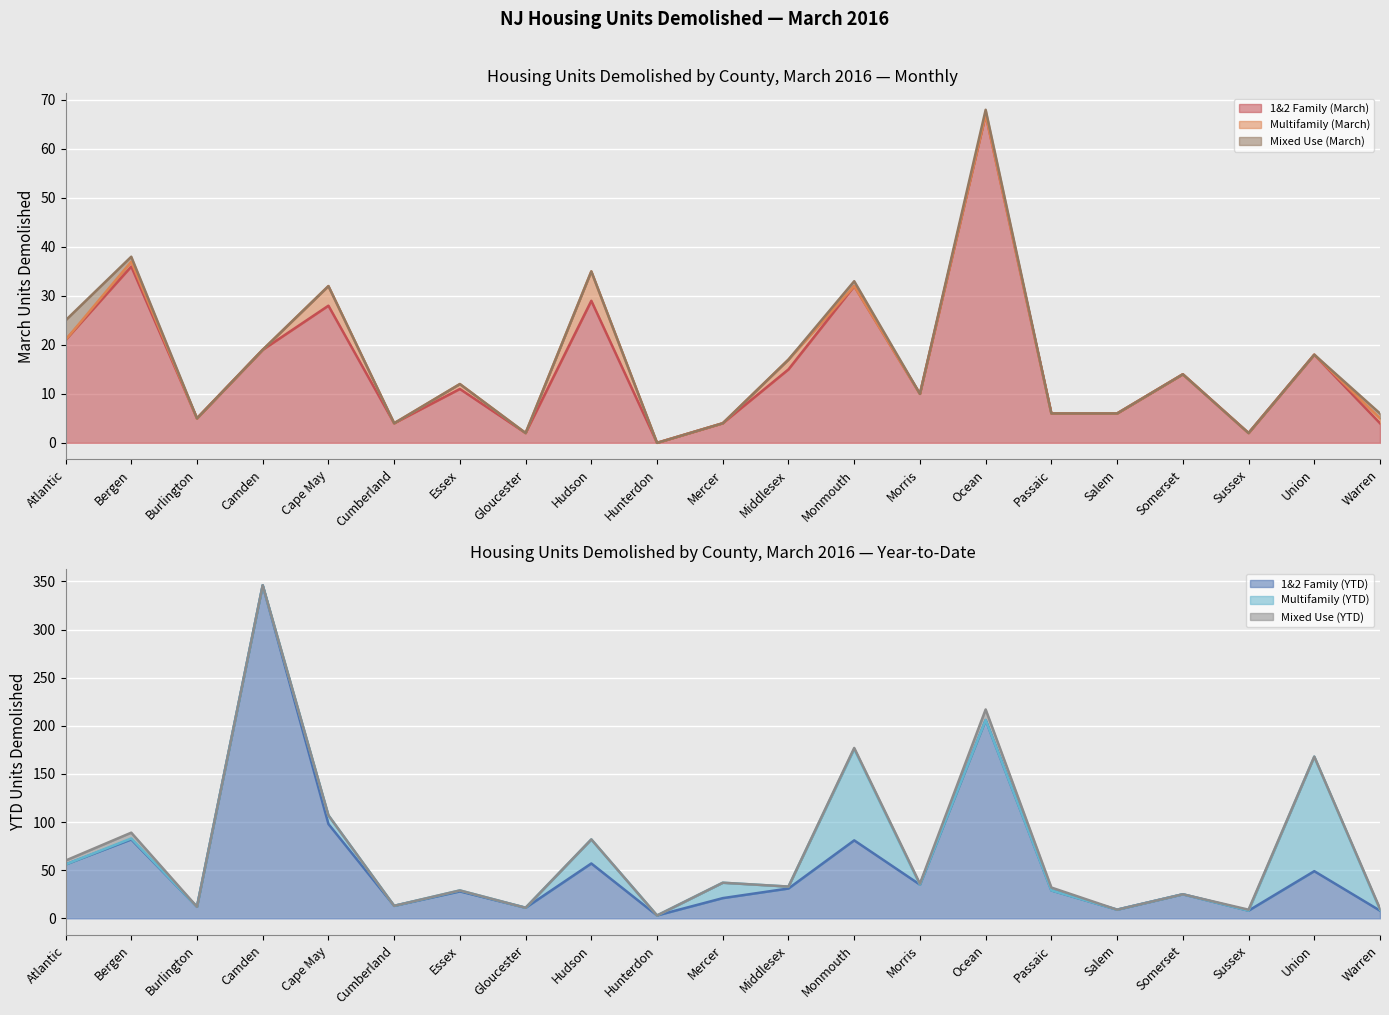

True or false: Mixed Use (YTD) has a value of 19 at Ocean.

False